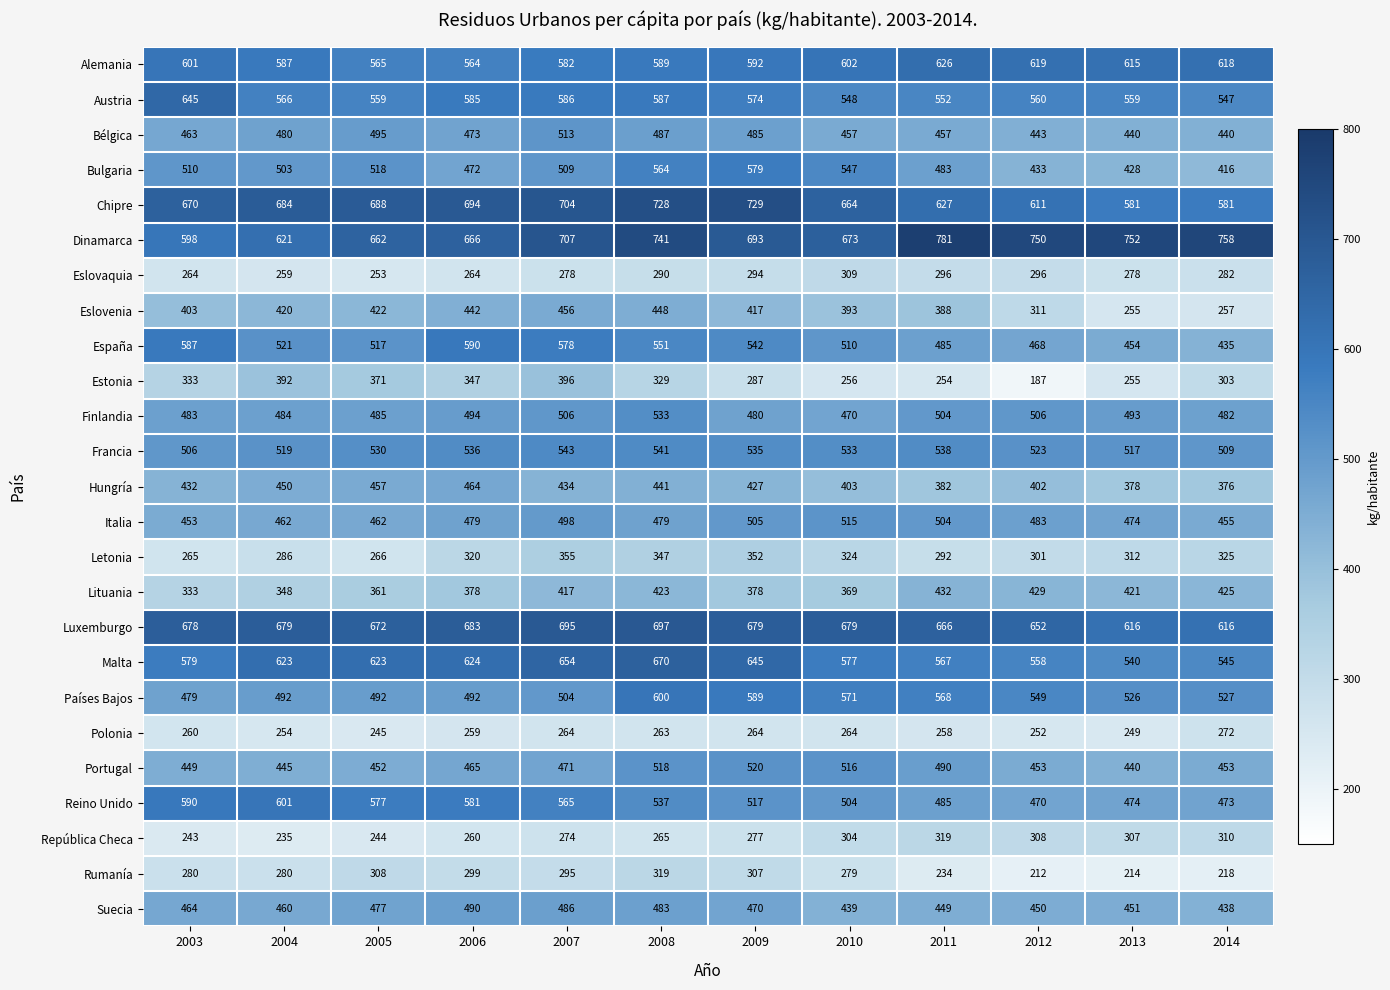

Rank the series at 2010 from highest to lowest value.

Luxemburgo, Dinamarca, Chipre, Alemania, Malta, Países Bajos, Austria, Bulgaria, Francia, Portugal, Italia, España, Reino Unido, Finlandia, Bélgica, Suecia, Hungría, Eslovenia, Lituania, Letonia, Eslovaquia, República Checa, Rumanía, Polonia, Estonia